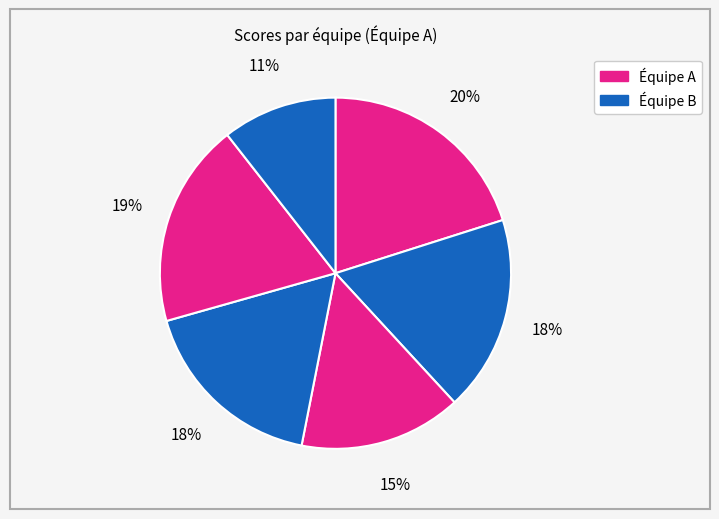

Count the number of slices in the pie.

6